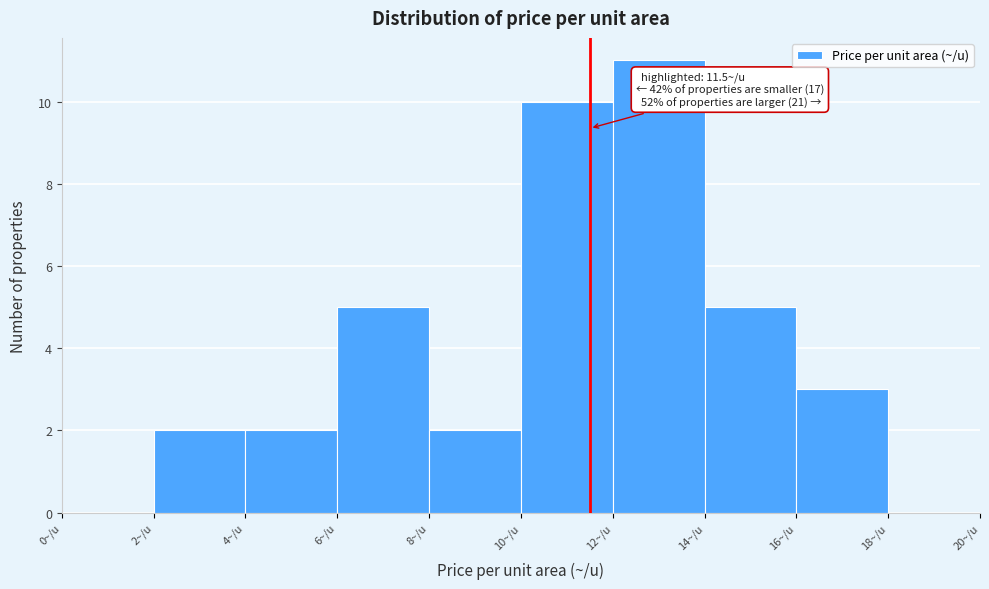

Which range on the x-axis has the tallest bar?

12 to 14